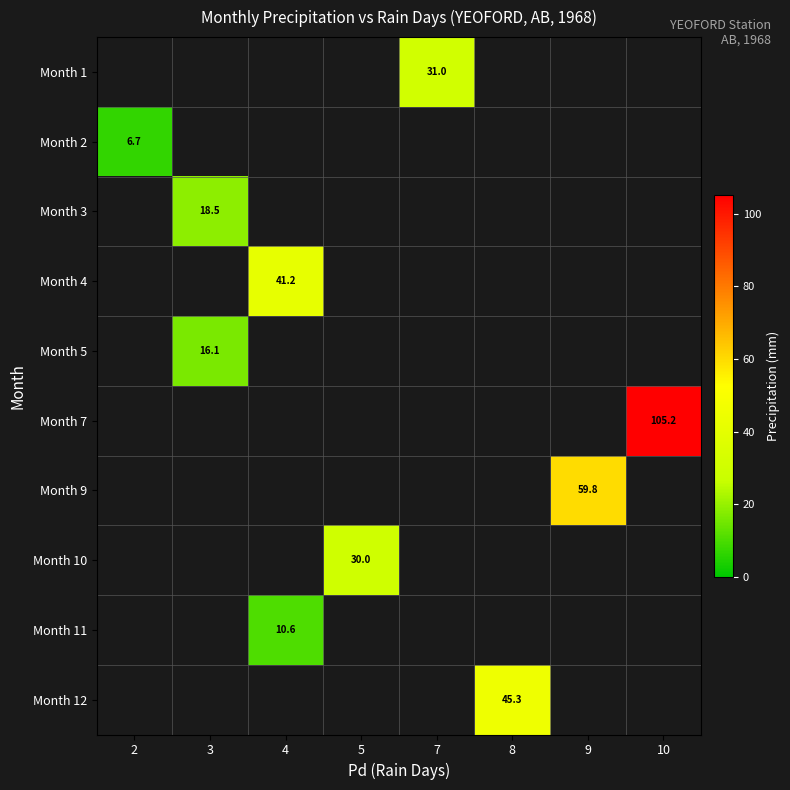

How many series are shown in this chart?

10